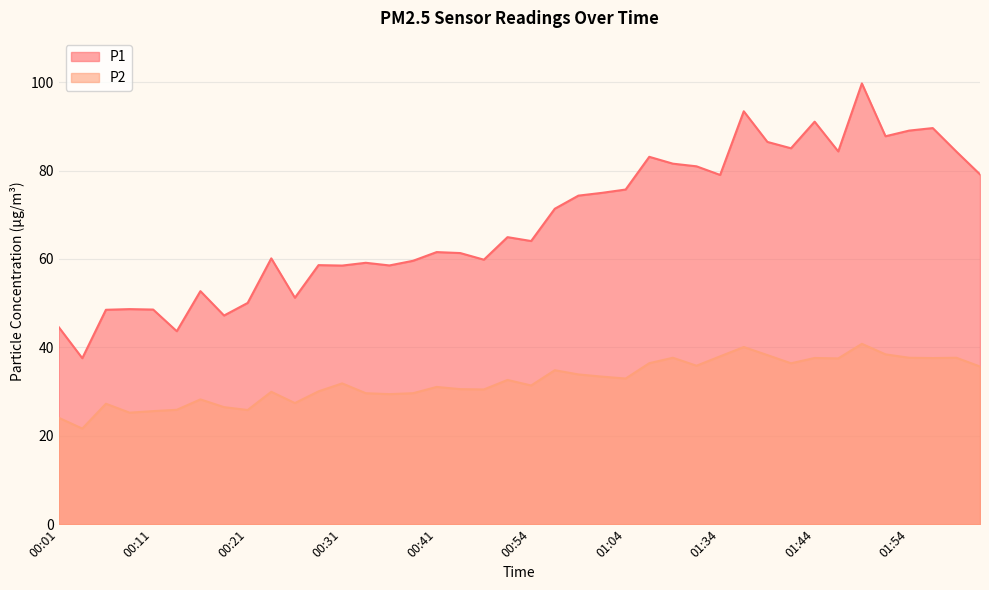

List the labels in order of P1 value, largest first.

01:49, 01:36, 01:44, 01:56, 01:54, 01:51, 01:39, 01:41, 01:47, 01:59, 01:06, 01:09, 01:20, 02:01, 01:34, 01:04, 01:01, 00:59, 00:56, 00:51, 00:54, 00:41, 00:43, 00:23, 00:49, 00:38, 00:33, 00:28, 00:36, 00:31, 00:16, 00:26, 00:21, 00:09, 00:11, 00:06, 00:18, 00:01, 00:14, 00:04